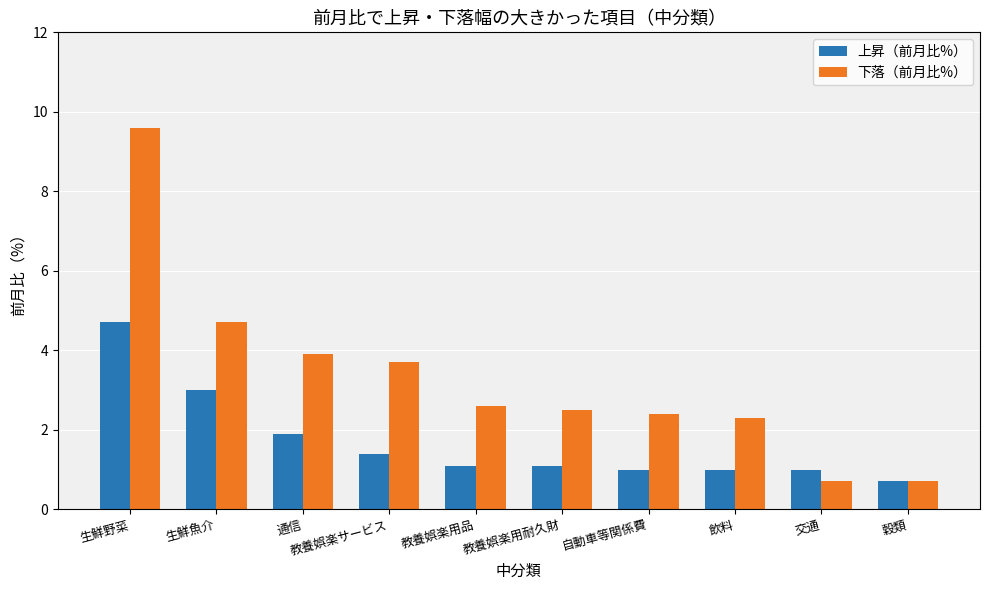

Which series has the widest spread of values?

下落（前月比%）